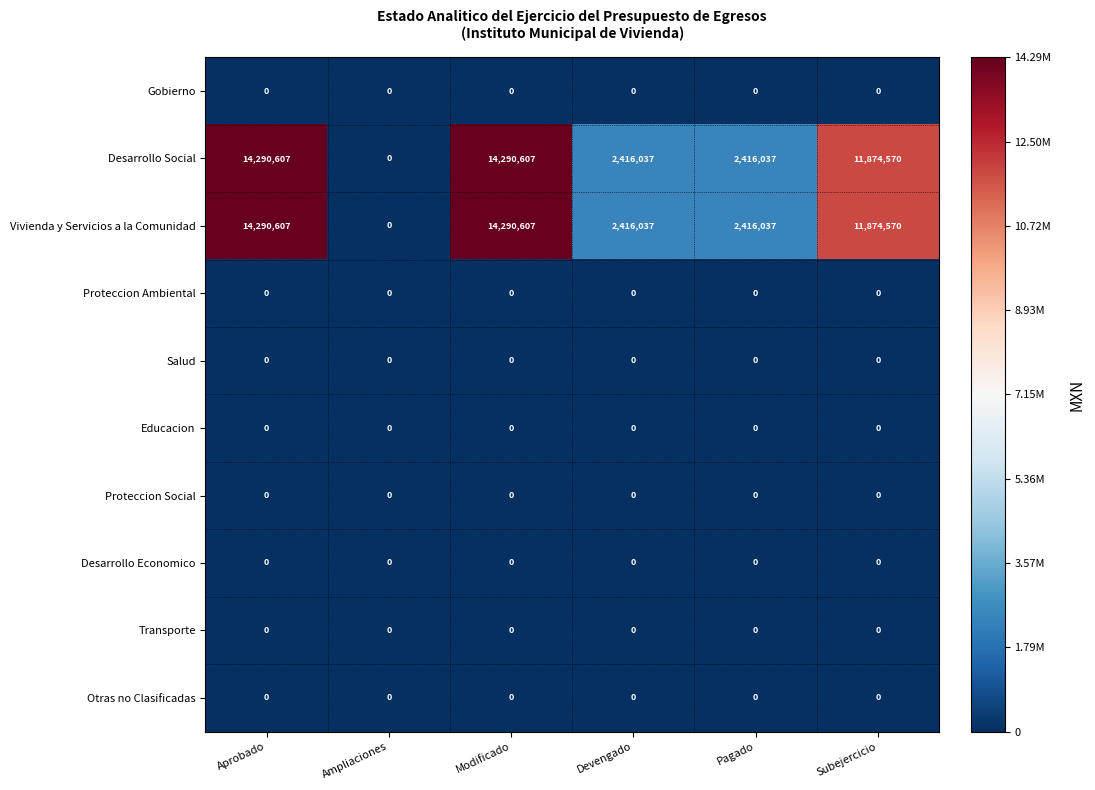

What is the sum of the Vivienda y Servicios a la Comunidad values at Subejercicio and Pagado?

14290607